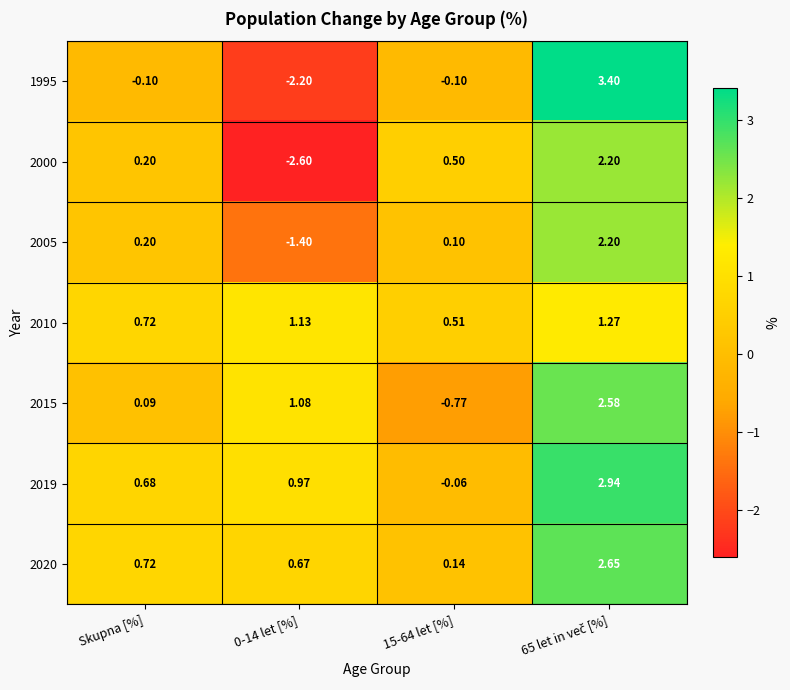

Which series has the largest range (max minus min)?

1995